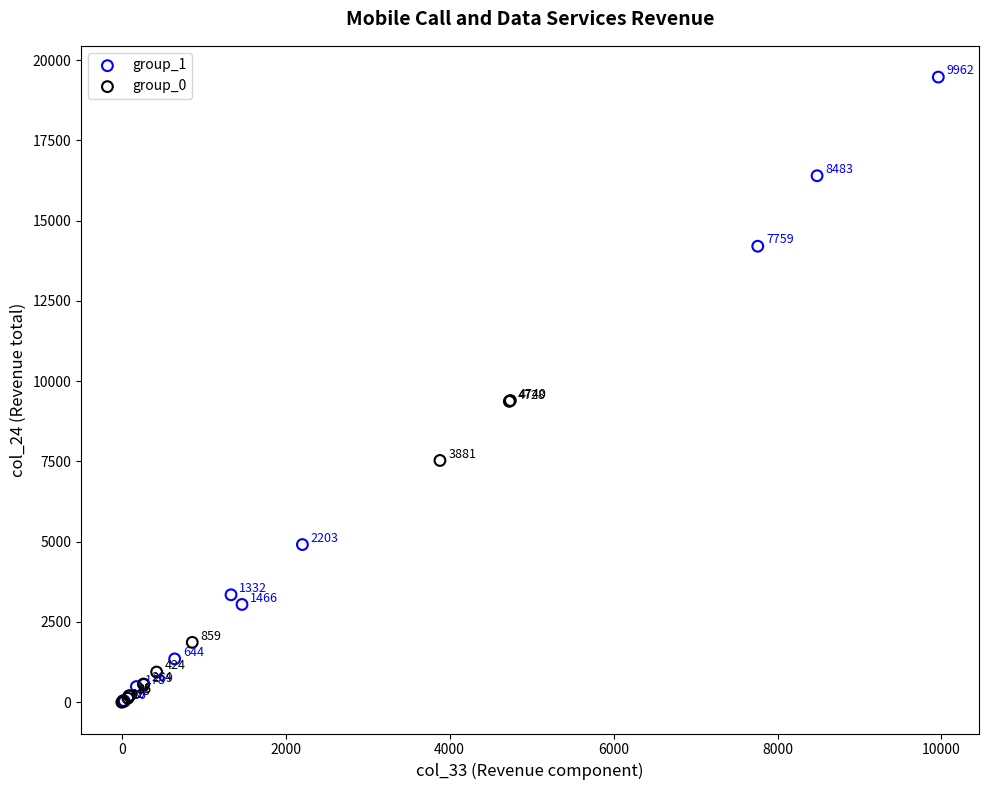

Which series has the largest Y range (max minus min)?

group_1